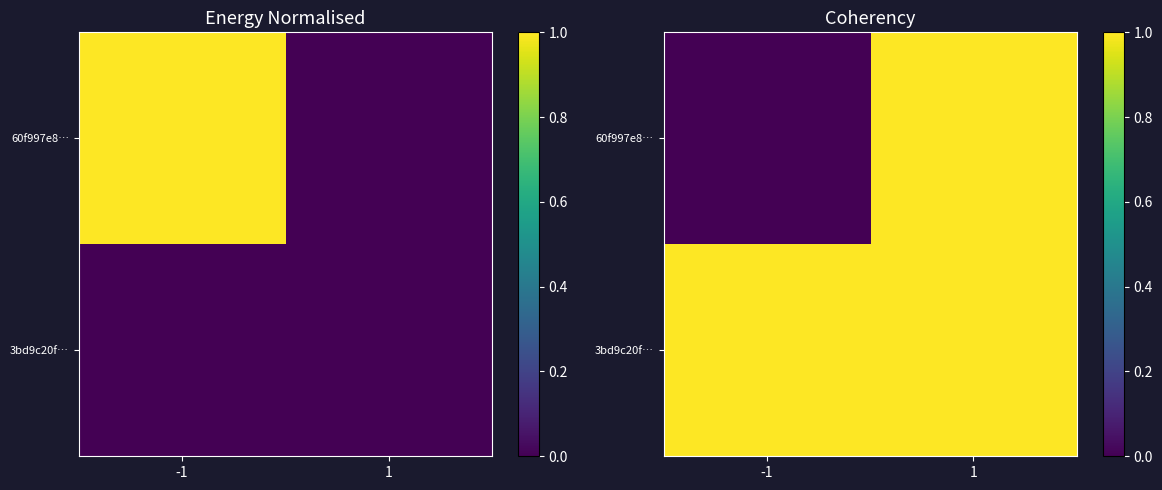

At which category is the sum across all series the highest?

1